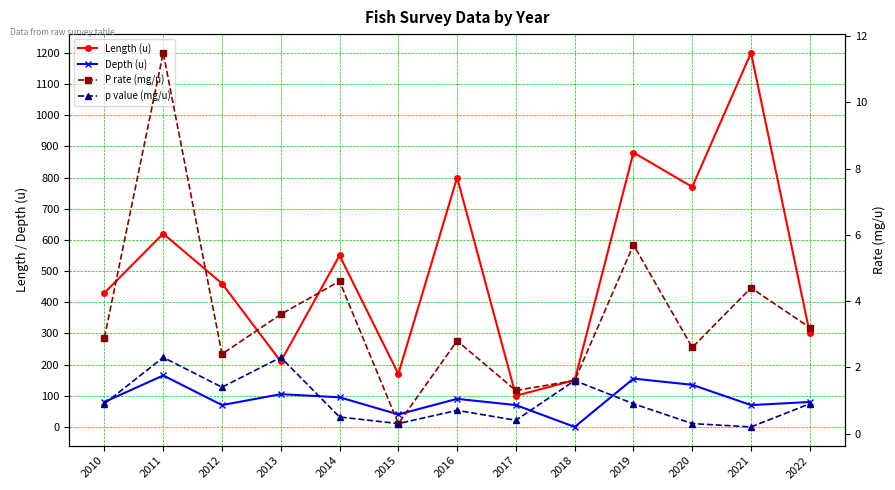

At how many categories does at least one series exceed 1024?

1